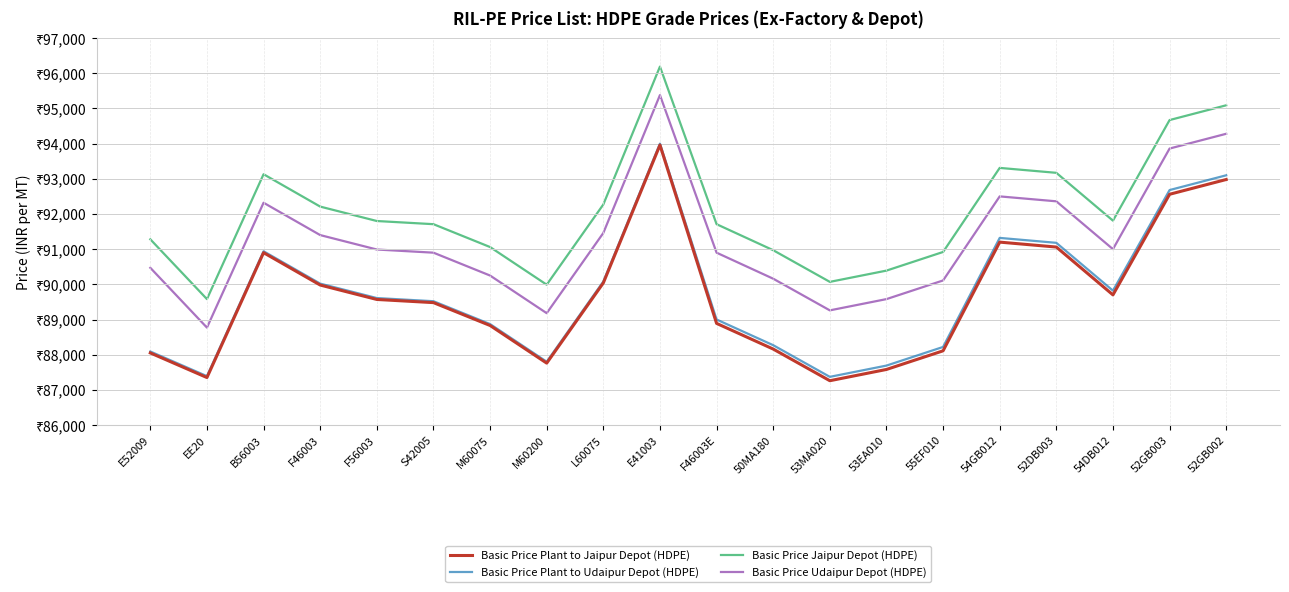

What are all the series names shown in the legend?

Basic Price Plant to Jaipur Depot (HDPE), Basic Price Plant to Udaipur Depot (HDPE), Basic Price Jaipur Depot (HDPE), Basic Price Udaipur Depot (HDPE)